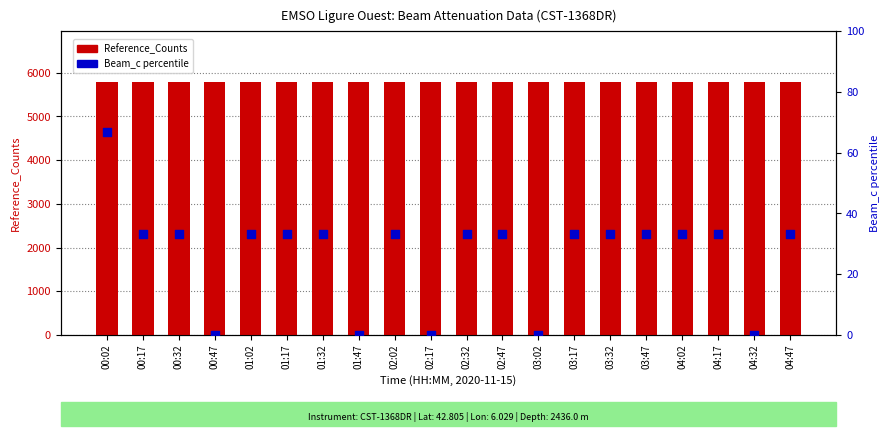

Is the value of Reference_Counts at 03:17 greater than the value of Beam_c percentile at 00:02?

Yes